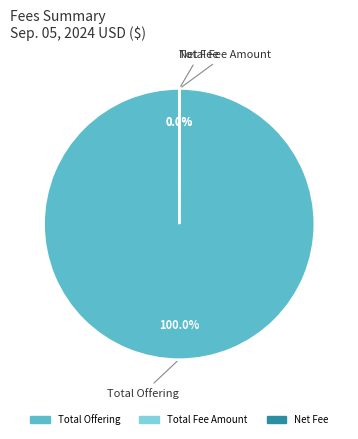

What is the largest slice in the pie chart?

Total Offering